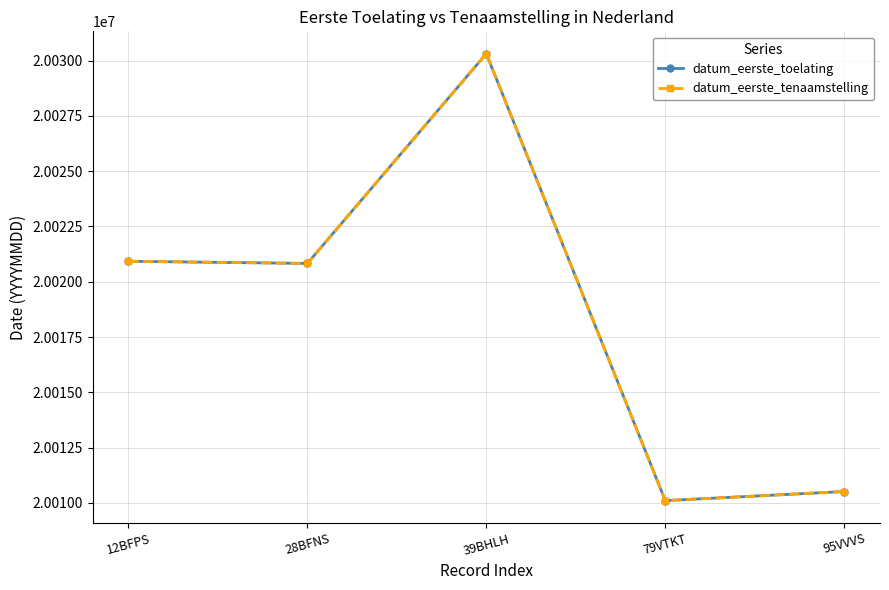

How many interior local peaks does the datum_eerste_toelating series have?

1